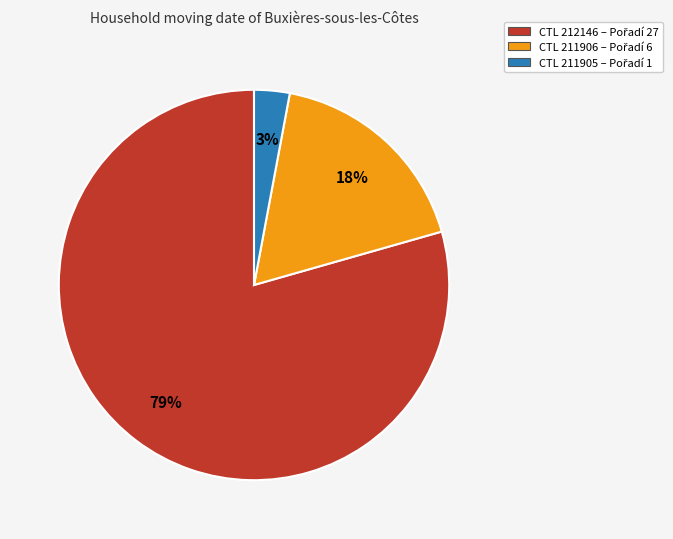

Is there any slice that represents more than half of the pie?

Yes